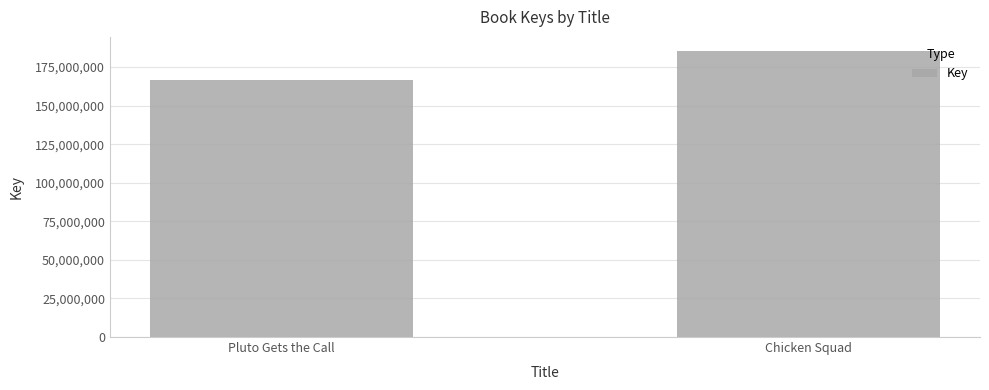

Rank the categories by value from highest to lowest.

Chicken Squad, Pluto Gets the Call